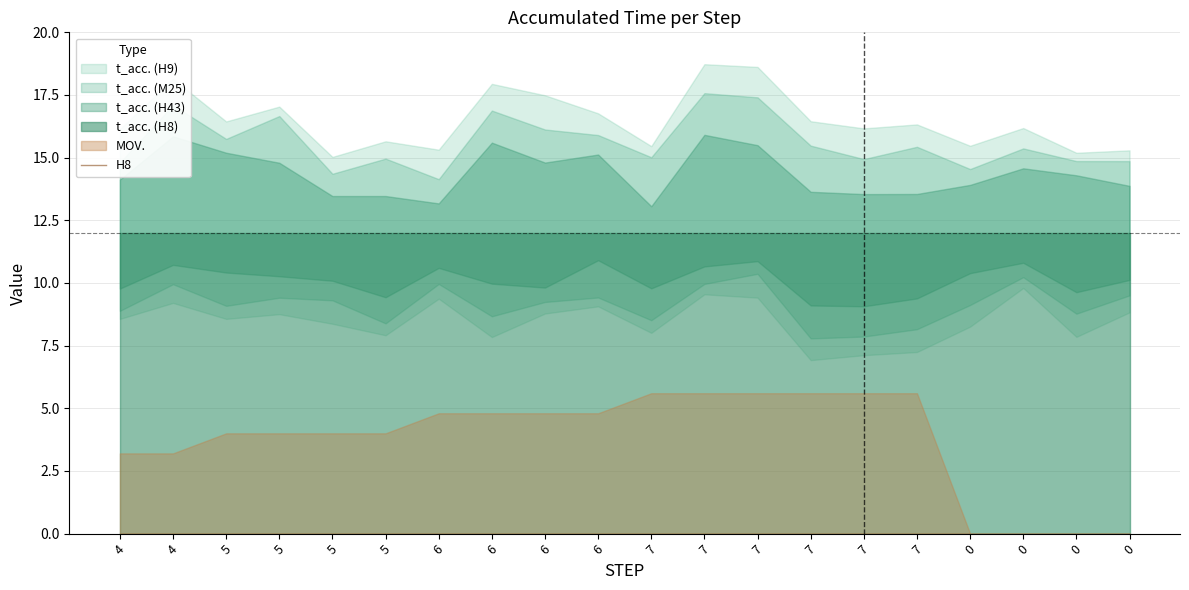

The value of t_acc. (H8) at 7 is 20. True or false?

False